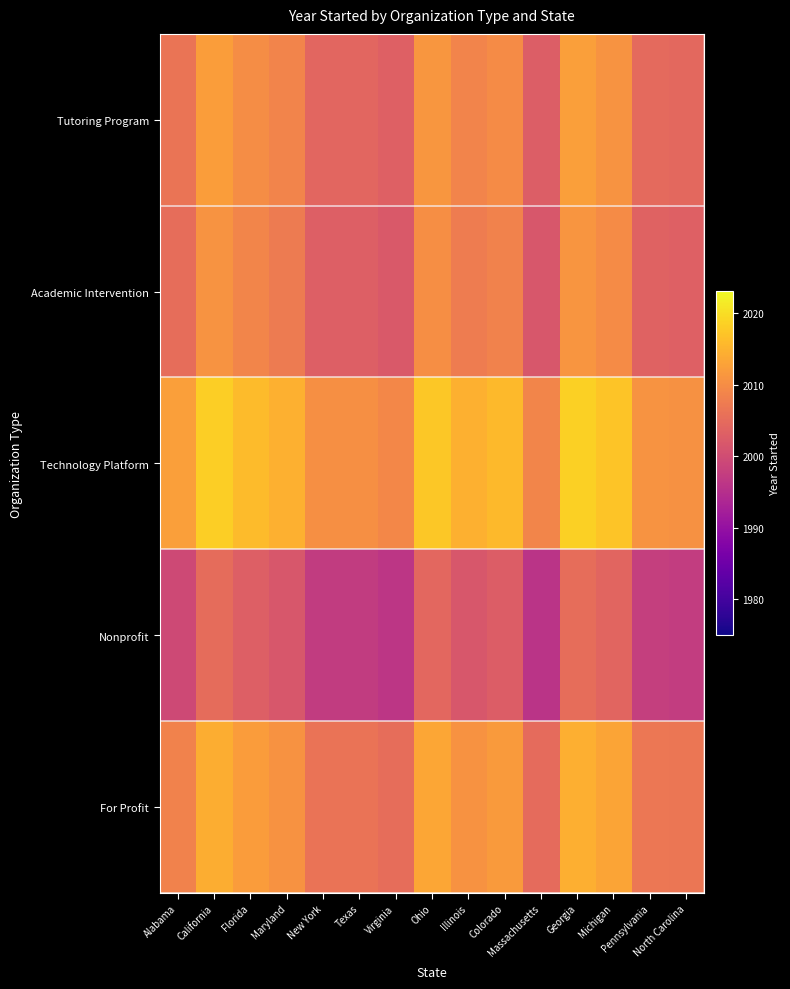

Between Massachusetts and Illinois, which is larger?

Illinois